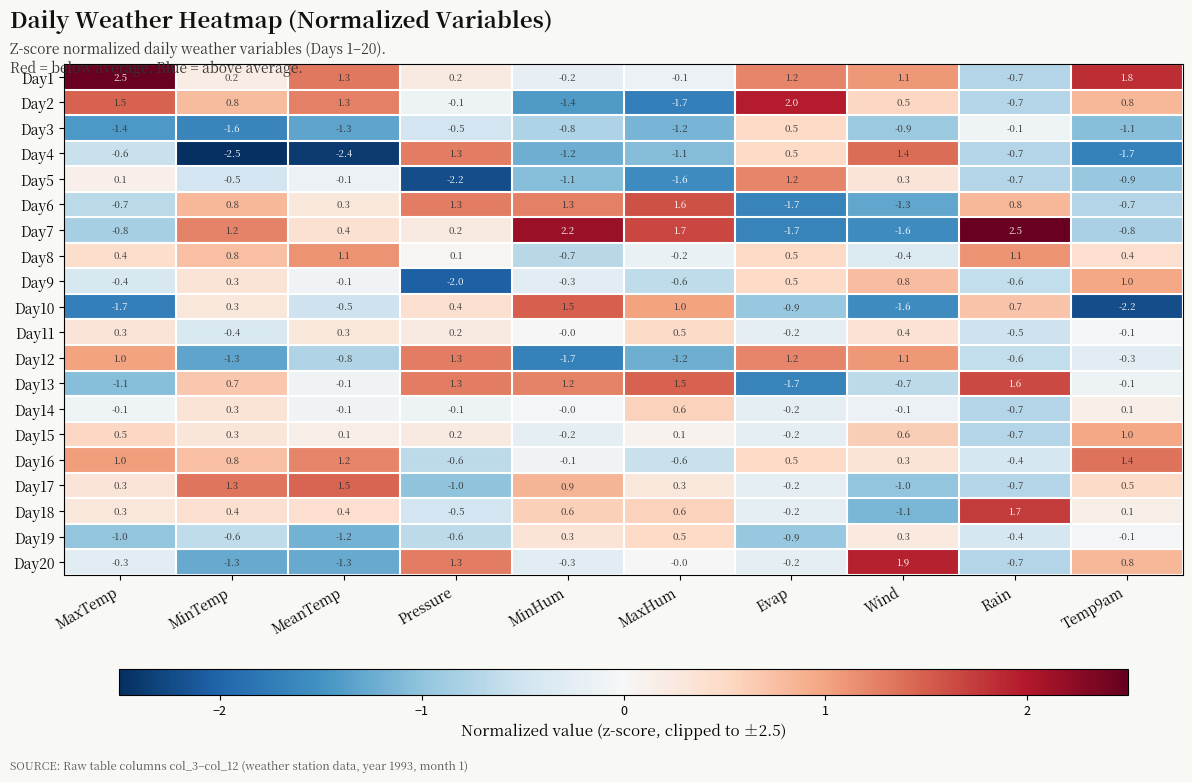

How many data points in Day3 are less than 0?

9